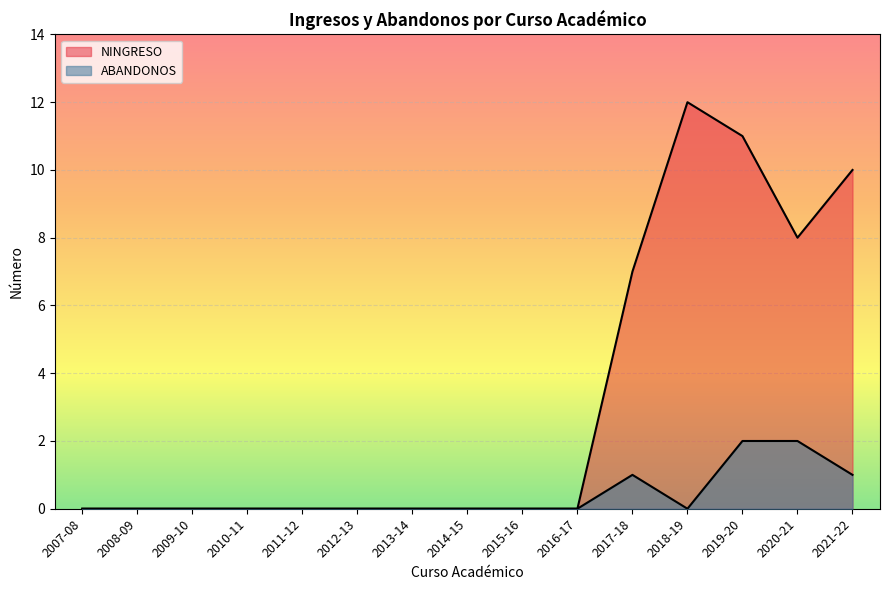

What are all the series names shown in the legend?

NINGRESO, ABANDONOS